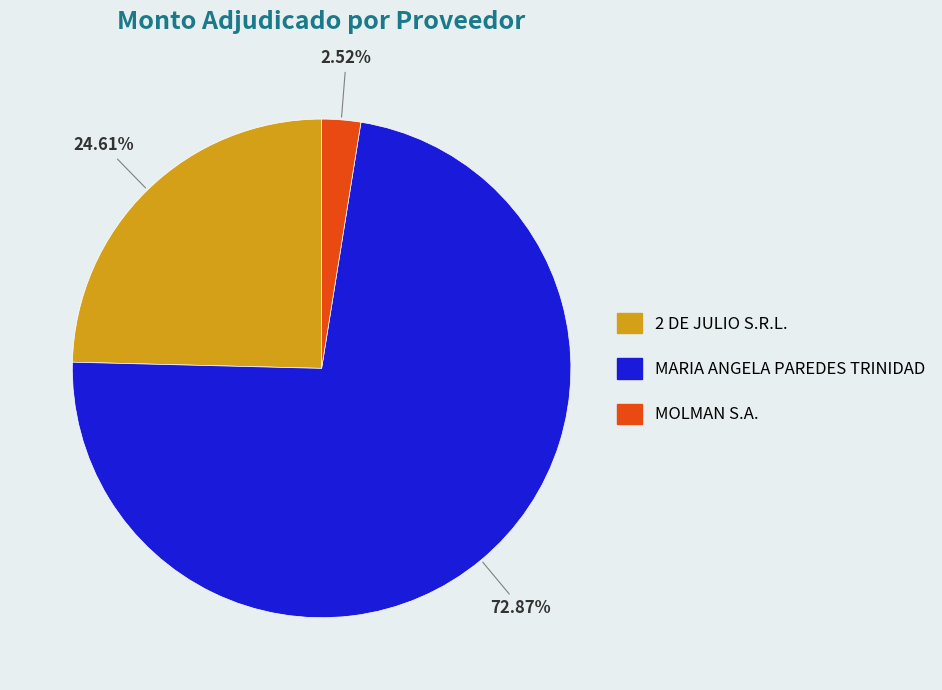

Is it true that 2 DE JULIO S.R.L. is 25% of the pie?

True